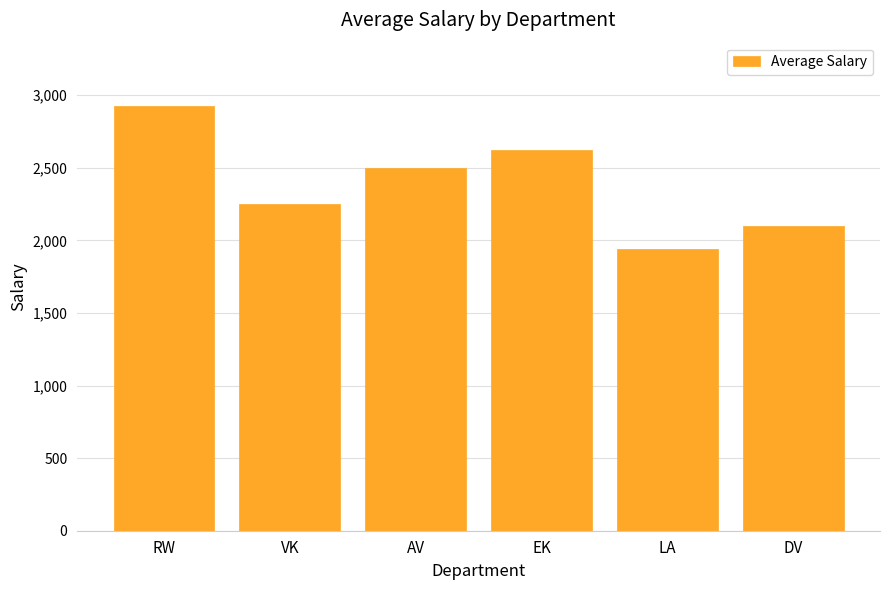

Count the values in the range 2099 to 2626.

4